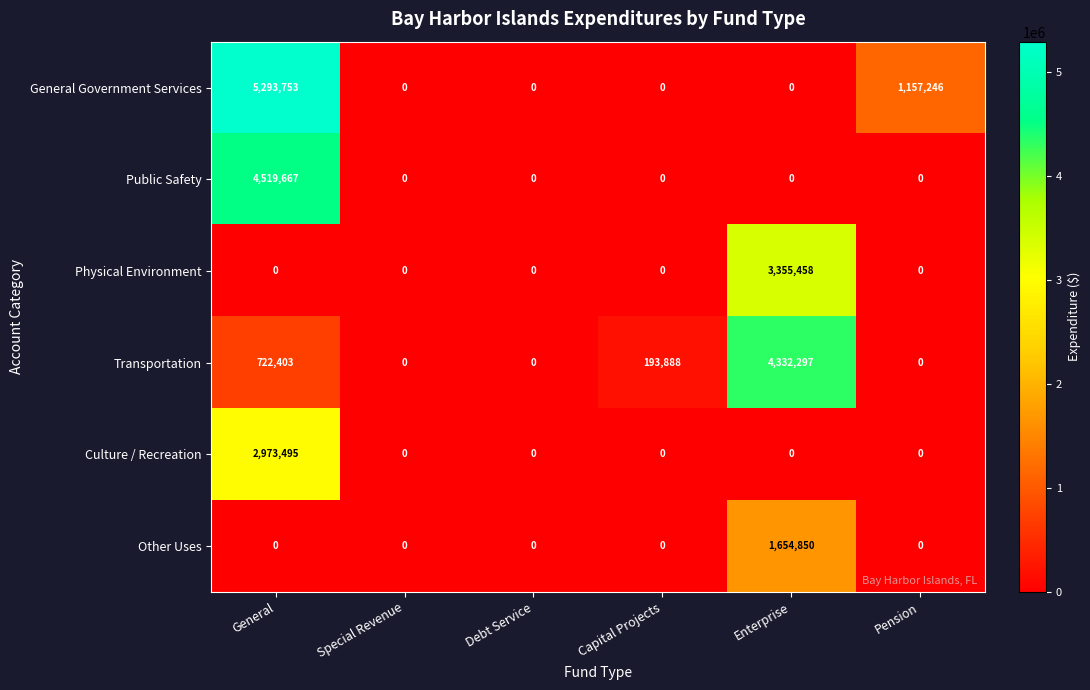

Which category has the highest value in the Public Safety series?

General